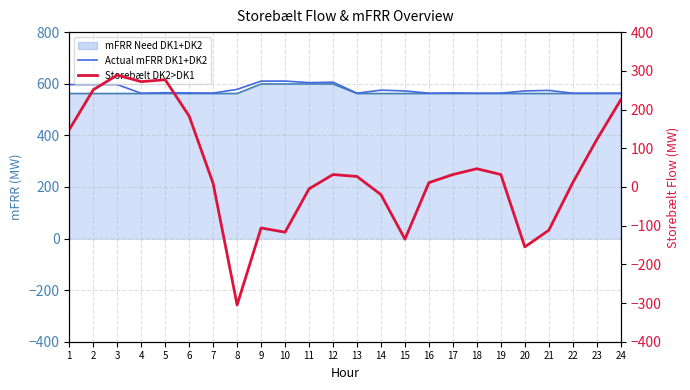

What is the minimum value shown in the chart?

-305.0